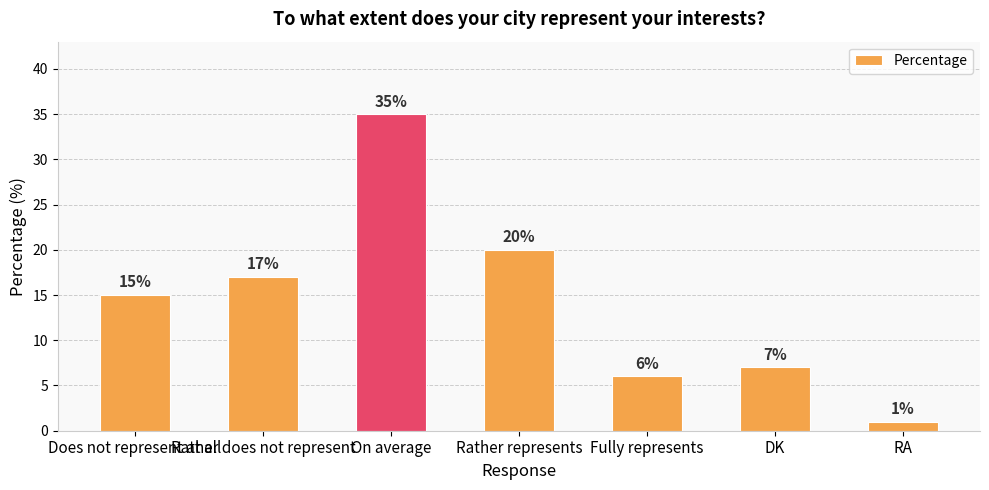

Rank the categories by value from lowest to highest.

RA, Fully represents, DK, Does not represent at all, Rather does not represent, Rather represents, On average